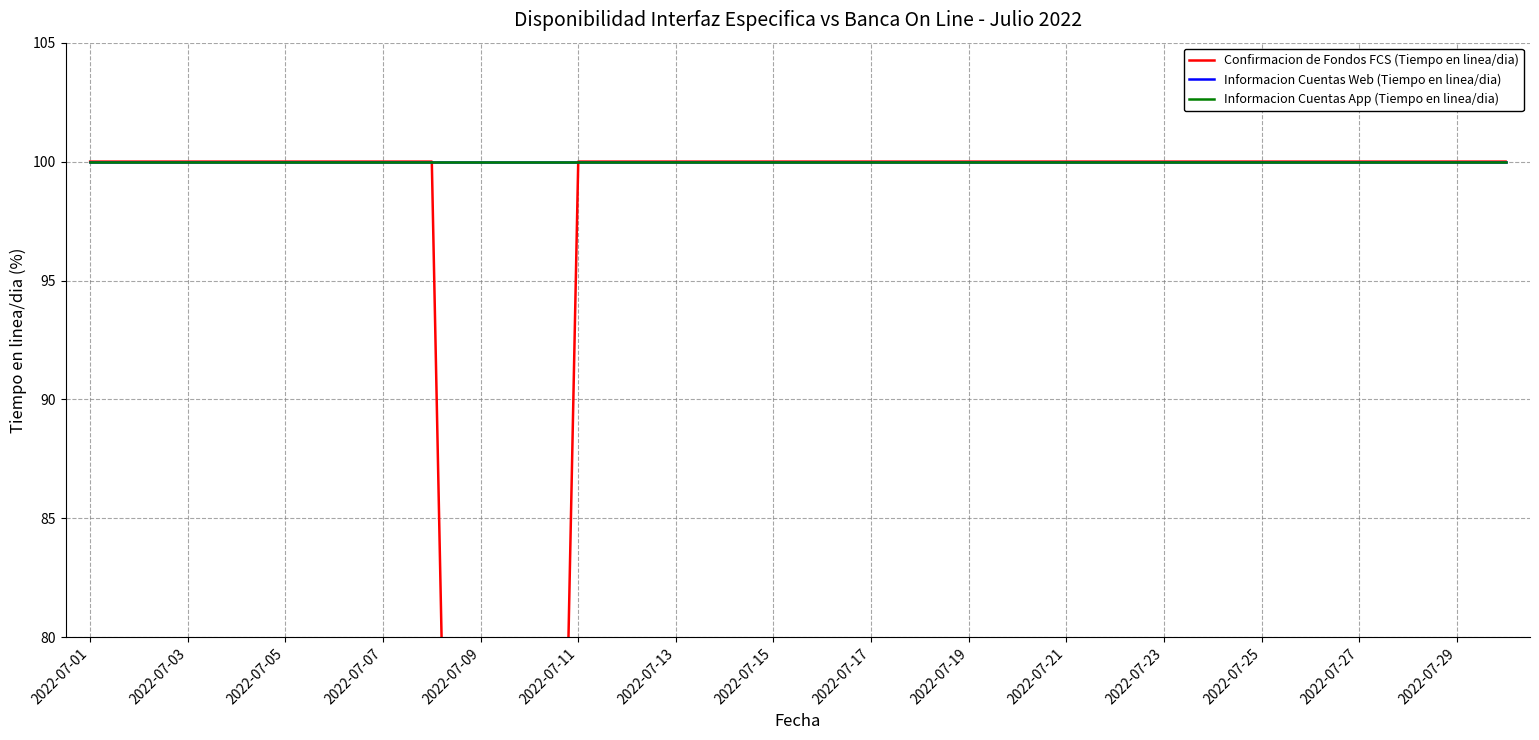

What are all the series names shown in the legend?

Confirmacion de Fondos FCS (Tiempo en linea/dia), Informacion Cuentas Web (Tiempo en linea/dia), Informacion Cuentas App (Tiempo en linea/dia)